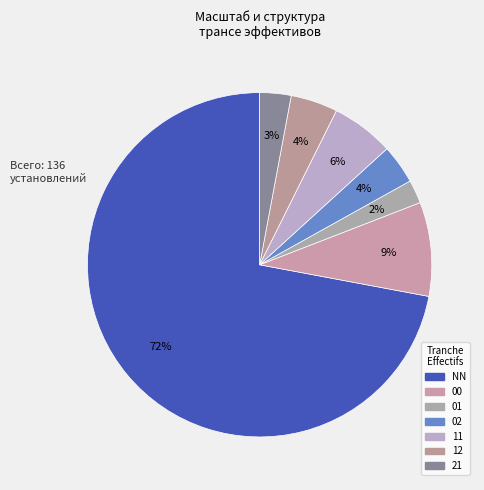

Combined, what portion of the pie is 11 and 21?

8.8%